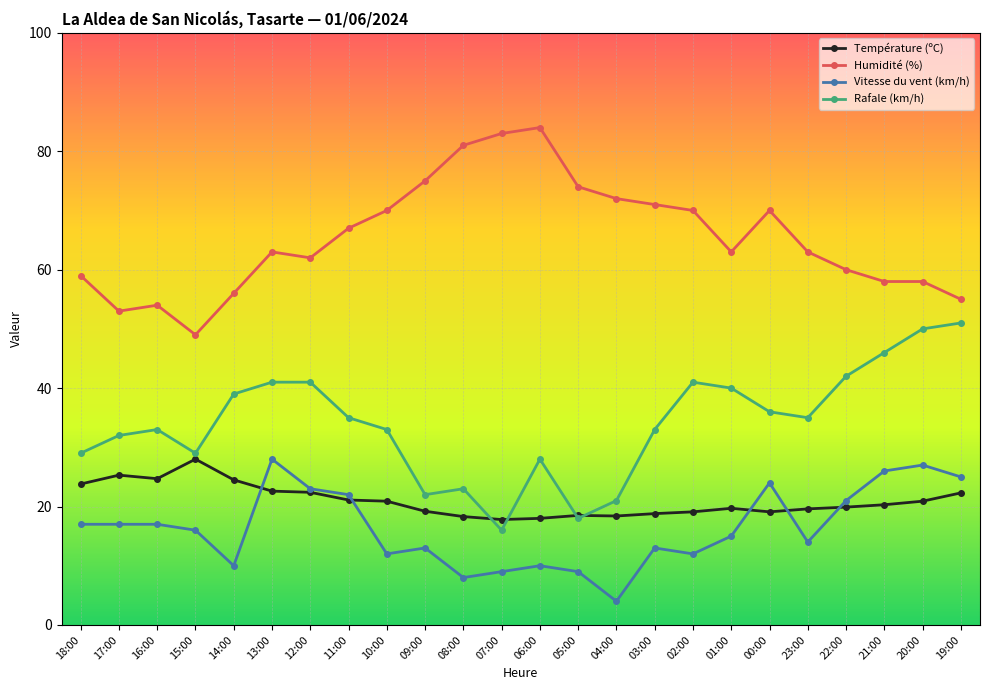

What is the maximum value shown in the chart?

84.0